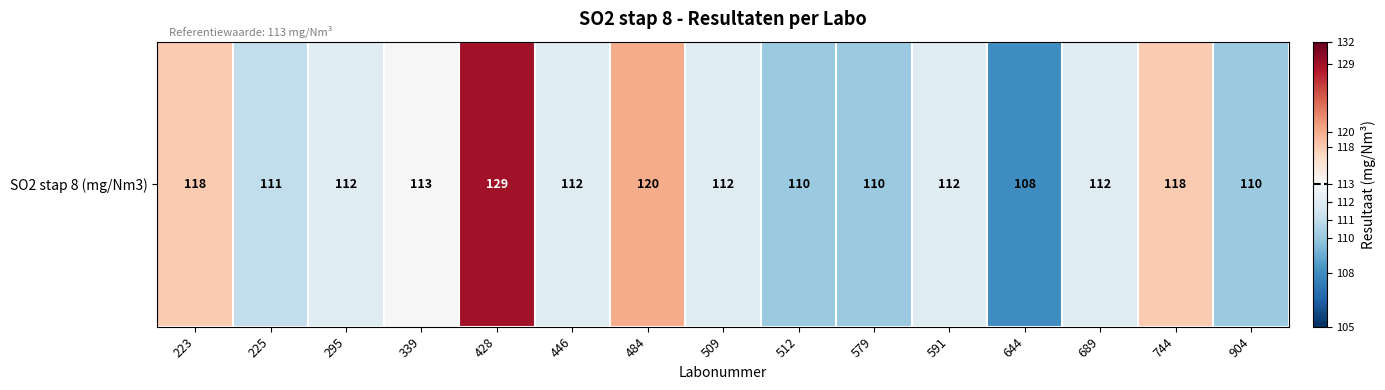

Where is the data nearest to the value 118?

223